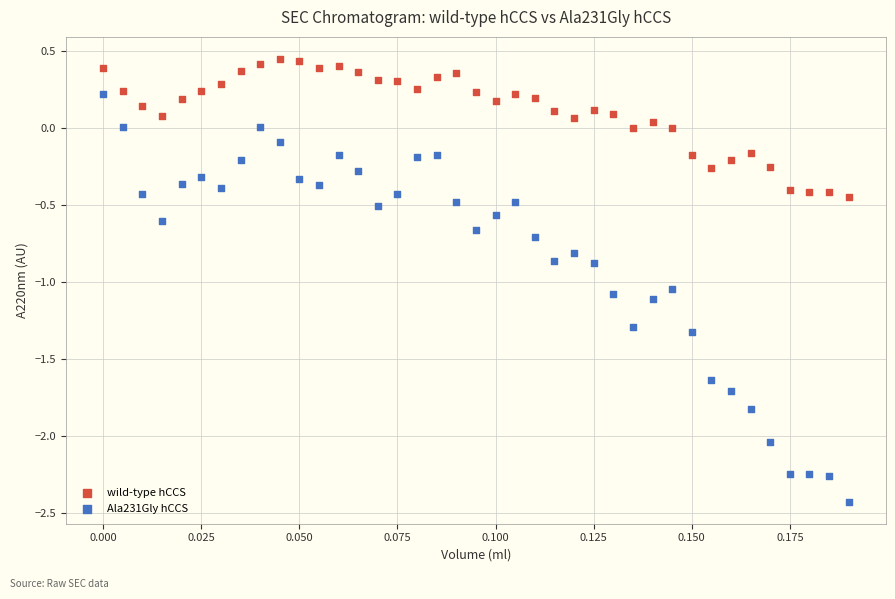

Across all data points, what is the range of Y values (max minus min)?

2.9